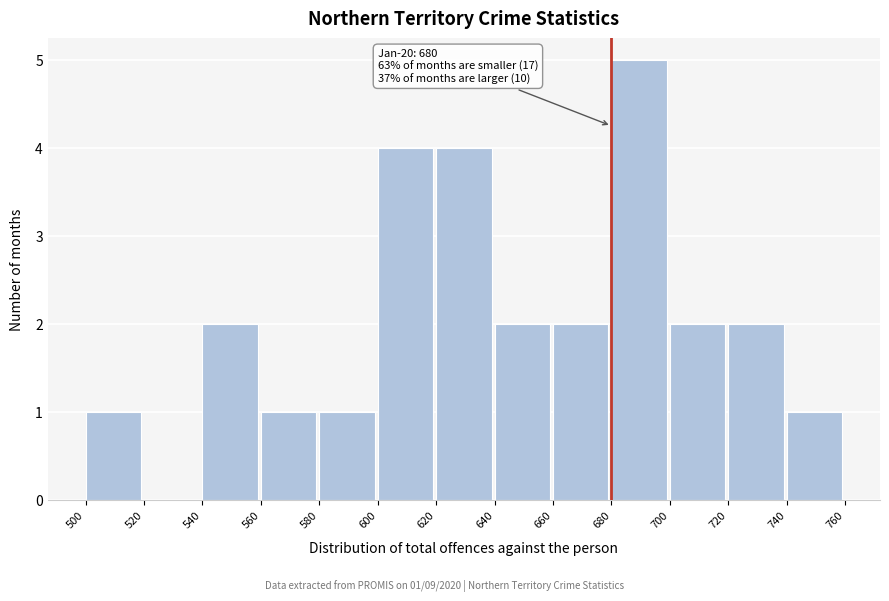

Which range on the x-axis has the tallest bar?

680 to 700